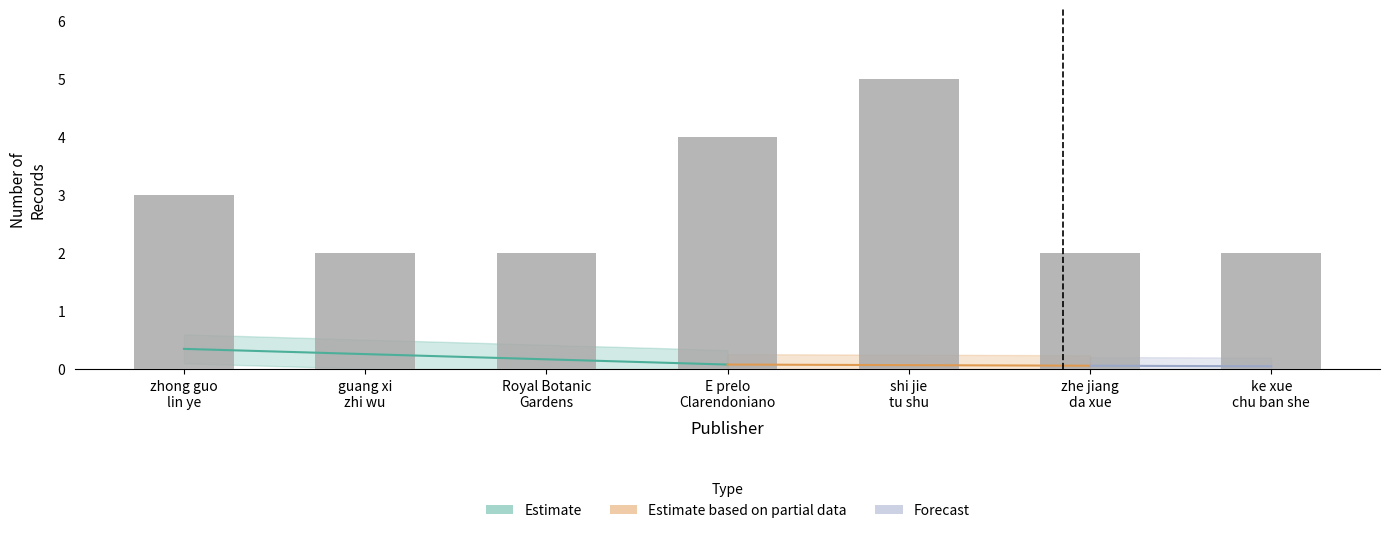

Read the value at zhe jiang
da xue.

2